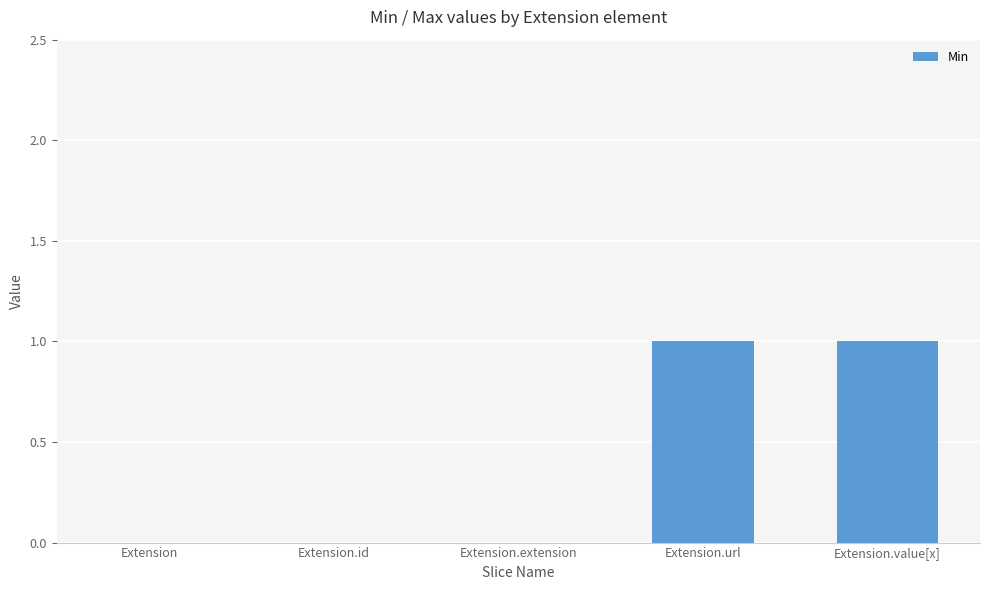

What is the change in value from Extension.extension to Extension.value[x]?

+1